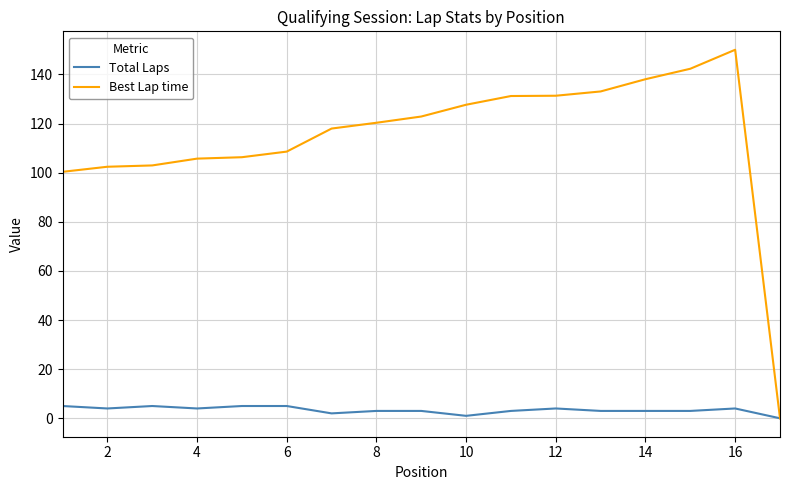

List the series in order of their peak value, highest first.

Best Lap time, Total Laps